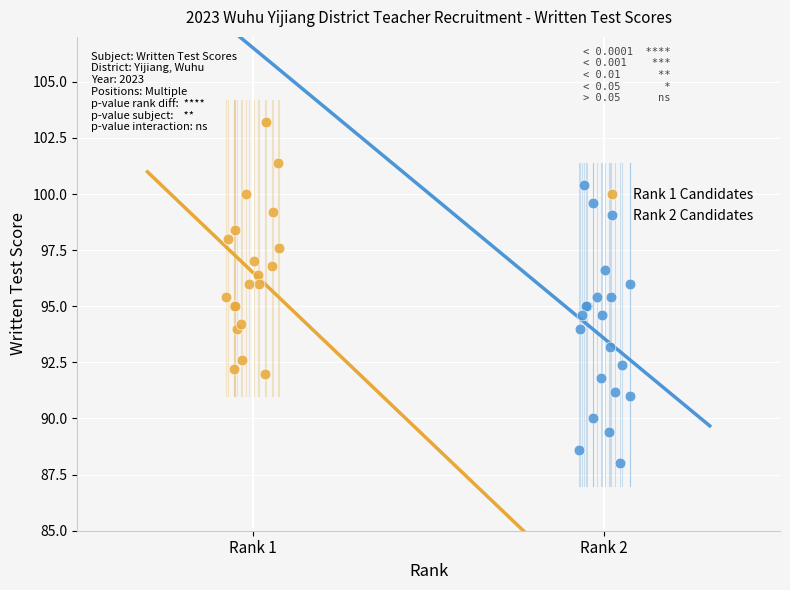

Which series has the largest Y range (max minus min)?

Rank 2 Candidates